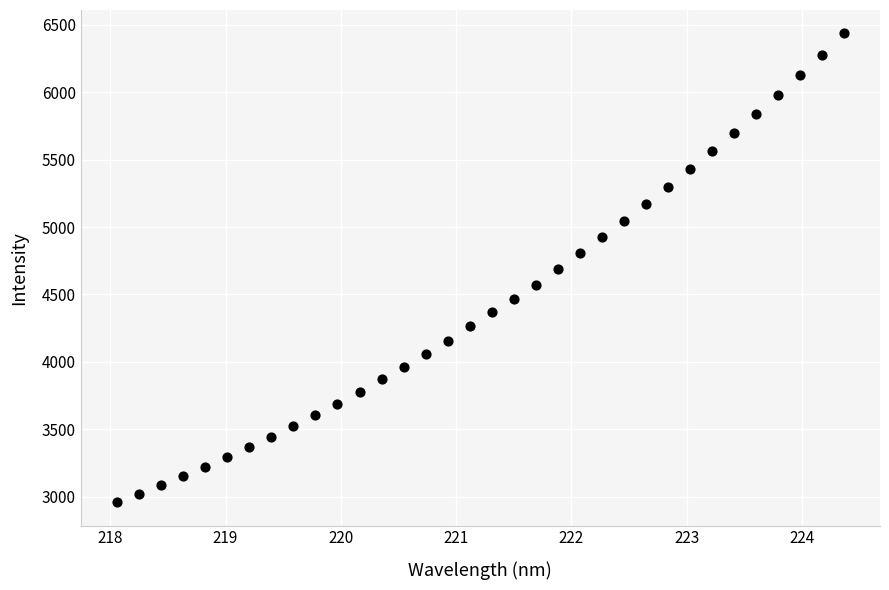

What is the range of Y values (max minus min)?

3477.4